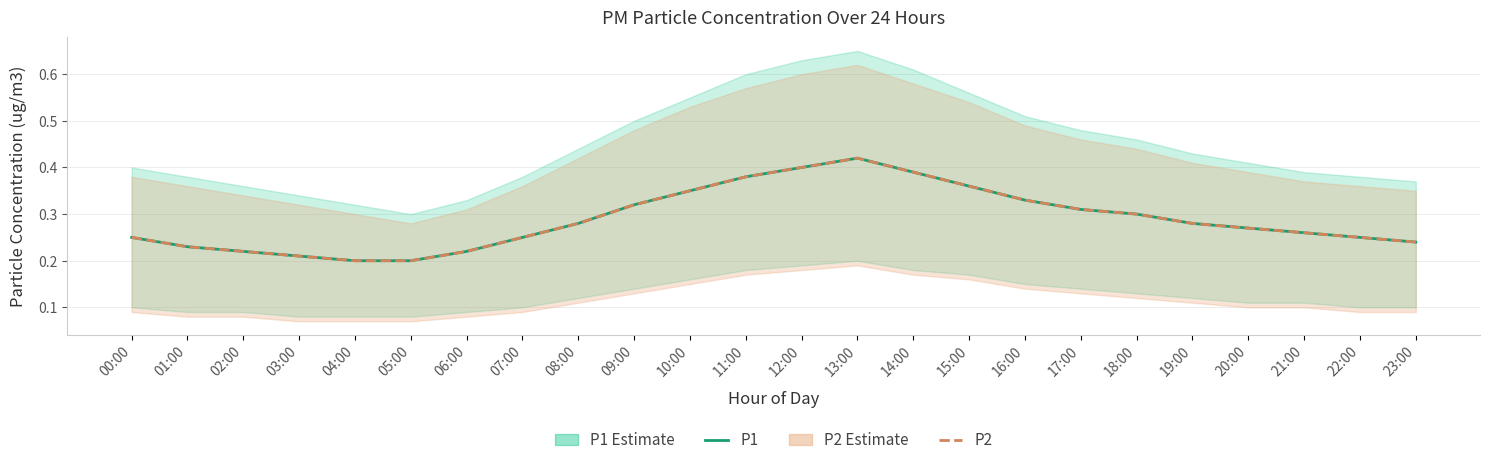

Is this an area chart (filled region under the line)?

No